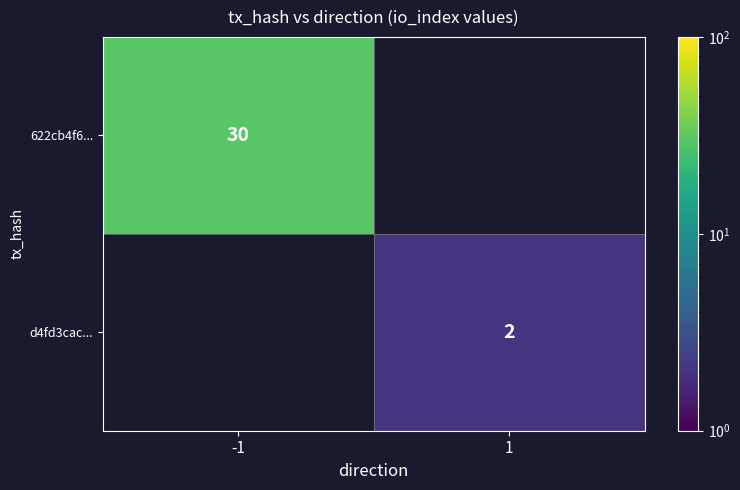

Is it true that 622cb4f6... equals 40 at -1?

False